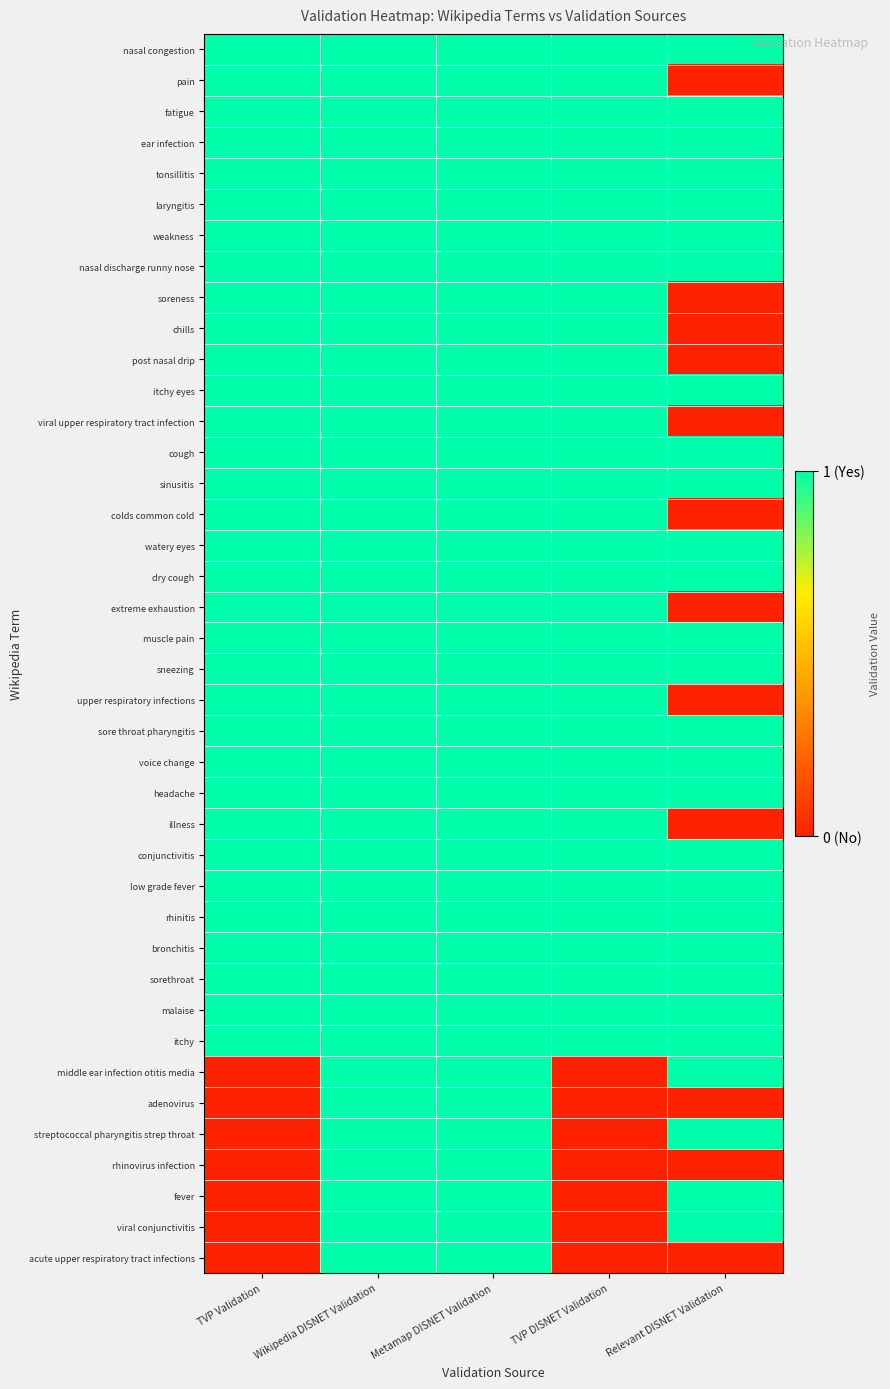

Reading left to right, what are all the values shown in this chart?

nasal congestion: TVP Validation=1	Wikipedia DISNET Validation=1	Metamap DISNET Validation=1	TVP DISNET Validation=1	Relevant DISNET Validation=1
pain: TVP Validation=1	Wikipedia DISNET Validation=1	Metamap DISNET Validation=1	TVP DISNET Validation=1	Relevant DISNET Validation=0
fatigue: TVP Validation=1	Wikipedia DISNET Validation=1	Metamap DISNET Validation=1	TVP DISNET Validation=1	Relevant DISNET Validation=1
ear infection: TVP Validation=1	Wikipedia DISNET Validation=1	Metamap DISNET Validation=1	TVP DISNET Validation=1	Relevant DISNET Validation=1
tonsillitis: TVP Validation=1	Wikipedia DISNET Validation=1	Metamap DISNET Validation=1	TVP DISNET Validation=1	Relevant DISNET Validation=1
laryngitis: TVP Validation=1	Wikipedia DISNET Validation=1	Metamap DISNET Validation=1	TVP DISNET Validation=1	Relevant DISNET Validation=1
weakness: TVP Validation=1	Wikipedia DISNET Validation=1	Metamap DISNET Validation=1	TVP DISNET Validation=1	Relevant DISNET Validation=1
nasal discharge runny nose: TVP Validation=1	Wikipedia DISNET Validation=1	Metamap DISNET Validation=1	TVP DISNET Validation=1	Relevant DISNET Validation=1
soreness: TVP Validation=1	Wikipedia DISNET Validation=1	Metamap DISNET Validation=1	TVP DISNET Validation=1	Relevant DISNET Validation=0
chills: TVP Validation=1	Wikipedia DISNET Validation=1	Metamap DISNET Validation=1	TVP DISNET Validation=1	Relevant DISNET Validation=0
post nasal drip: TVP Validation=1	Wikipedia DISNET Validation=1	Metamap DISNET Validation=1	TVP DISNET Validation=1	Relevant DISNET Validation=0
itchy eyes: TVP Validation=1	Wikipedia DISNET Validation=1	Metamap DISNET Validation=1	TVP DISNET Validation=1	Relevant DISNET Validation=1
viral upper respiratory tract infection: TVP Validation=1	Wikipedia DISNET Validation=1	Metamap DISNET Validation=1	TVP DISNET Validation=1	Relevant DISNET Validation=0
cough: TVP Validation=1	Wikipedia DISNET Validation=1	Metamap DISNET Validation=1	TVP DISNET Validation=1	Relevant DISNET Validation=1
sinusitis: TVP Validation=1	Wikipedia DISNET Validation=1	Metamap DISNET Validation=1	TVP DISNET Validation=1	Relevant DISNET Validation=1
colds common cold: TVP Validation=1	Wikipedia DISNET Validation=1	Metamap DISNET Validation=1	TVP DISNET Validation=1	Relevant DISNET Validation=0
watery eyes: TVP Validation=1	Wikipedia DISNET Validation=1	Metamap DISNET Validation=1	TVP DISNET Validation=1	Relevant DISNET Validation=1
dry cough: TVP Validation=1	Wikipedia DISNET Validation=1	Metamap DISNET Validation=1	TVP DISNET Validation=1	Relevant DISNET Validation=1
extreme exhaustion: TVP Validation=1	Wikipedia DISNET Validation=1	Metamap DISNET Validation=1	TVP DISNET Validation=1	Relevant DISNET Validation=0
muscle pain: TVP Validation=1	Wikipedia DISNET Validation=1	Metamap DISNET Validation=1	TVP DISNET Validation=1	Relevant DISNET Validation=1
sneezing: TVP Validation=1	Wikipedia DISNET Validation=1	Metamap DISNET Validation=1	TVP DISNET Validation=1	Relevant DISNET Validation=1
upper respiratory infections: TVP Validation=1	Wikipedia DISNET Validation=1	Metamap DISNET Validation=1	TVP DISNET Validation=1	Relevant DISNET Validation=0
sore throat pharyngitis: TVP Validation=1	Wikipedia DISNET Validation=1	Metamap DISNET Validation=1	TVP DISNET Validation=1	Relevant DISNET Validation=1
voice change: TVP Validation=1	Wikipedia DISNET Validation=1	Metamap DISNET Validation=1	TVP DISNET Validation=1	Relevant DISNET Validation=1
headache: TVP Validation=1	Wikipedia DISNET Validation=1	Metamap DISNET Validation=1	TVP DISNET Validation=1	Relevant DISNET Validation=1
illness: TVP Validation=1	Wikipedia DISNET Validation=1	Metamap DISNET Validation=1	TVP DISNET Validation=1	Relevant DISNET Validation=0
conjunctivitis: TVP Validation=1	Wikipedia DISNET Validation=1	Metamap DISNET Validation=1	TVP DISNET Validation=1	Relevant DISNET Validation=1
low grade fever: TVP Validation=1	Wikipedia DISNET Validation=1	Metamap DISNET Validation=1	TVP DISNET Validation=1	Relevant DISNET Validation=1
rhinitis: TVP Validation=1	Wikipedia DISNET Validation=1	Metamap DISNET Validation=1	TVP DISNET Validation=1	Relevant DISNET Validation=1
bronchitis: TVP Validation=1	Wikipedia DISNET Validation=1	Metamap DISNET Validation=1	TVP DISNET Validation=1	Relevant DISNET Validation=1
sorethroat: TVP Validation=1	Wikipedia DISNET Validation=1	Metamap DISNET Validation=1	TVP DISNET Validation=1	Relevant DISNET Validation=1
malaise: TVP Validation=1	Wikipedia DISNET Validation=1	Metamap DISNET Validation=1	TVP DISNET Validation=1	Relevant DISNET Validation=1
itchy: TVP Validation=1	Wikipedia DISNET Validation=1	Metamap DISNET Validation=1	TVP DISNET Validation=1	Relevant DISNET Validation=1
middle ear infection otitis media: TVP Validation=0	Wikipedia DISNET Validation=1	Metamap DISNET Validation=1	TVP DISNET Validation=0	Relevant DISNET Validation=1
adenovirus: TVP Validation=0	Wikipedia DISNET Validation=1	Metamap DISNET Validation=1	TVP DISNET Validation=0	Relevant DISNET Validation=0
streptococcal pharyngitis strep throat: TVP Validation=0	Wikipedia DISNET Validation=1	Metamap DISNET Validation=1	TVP DISNET Validation=0	Relevant DISNET Validation=1
rhinovirus infection: TVP Validation=0	Wikipedia DISNET Validation=1	Metamap DISNET Validation=1	TVP DISNET Validation=0	Relevant DISNET Validation=0
fever: TVP Validation=0	Wikipedia DISNET Validation=1	Metamap DISNET Validation=1	TVP DISNET Validation=0	Relevant DISNET Validation=1
viral conjunctivitis: TVP Validation=0	Wikipedia DISNET Validation=1	Metamap DISNET Validation=1	TVP DISNET Validation=0	Relevant DISNET Validation=1
acute upper respiratory tract infections: TVP Validation=0	Wikipedia DISNET Validation=1	Metamap DISNET Validation=1	TVP DISNET Validation=0	Relevant DISNET Validation=0